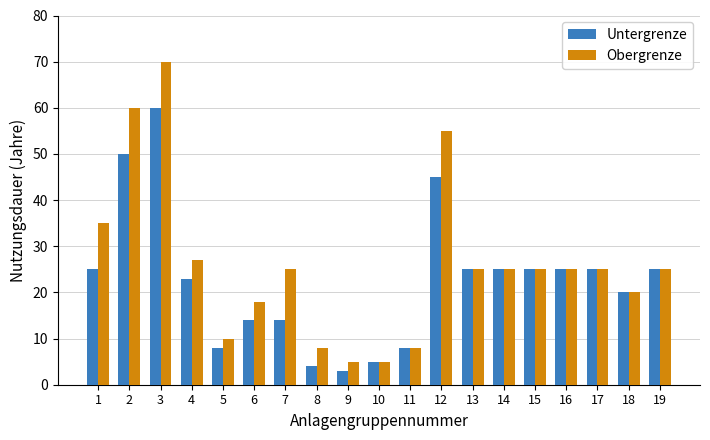

Reading left to right, what are all the values shown in this chart?

Untergrenze: 25	50	60	23	8	14	14	4	3	5	8	45	25	25	25	25	25	20	25
Obergrenze: 35	60	70	27	10	18	25	8	5	5	8	55	25	25	25	25	25	20	25